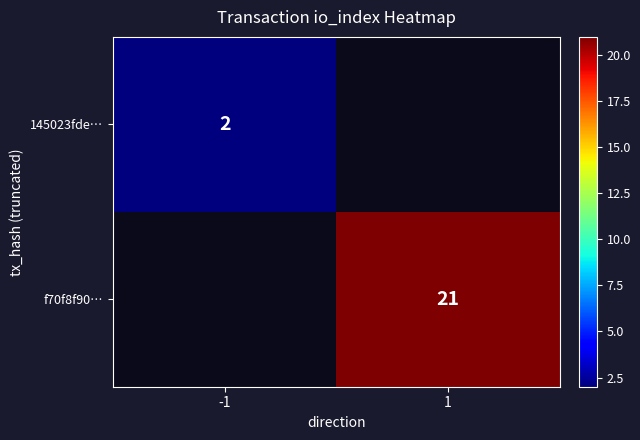

The 145023fde… series shows 1 at -1. True or false?

False